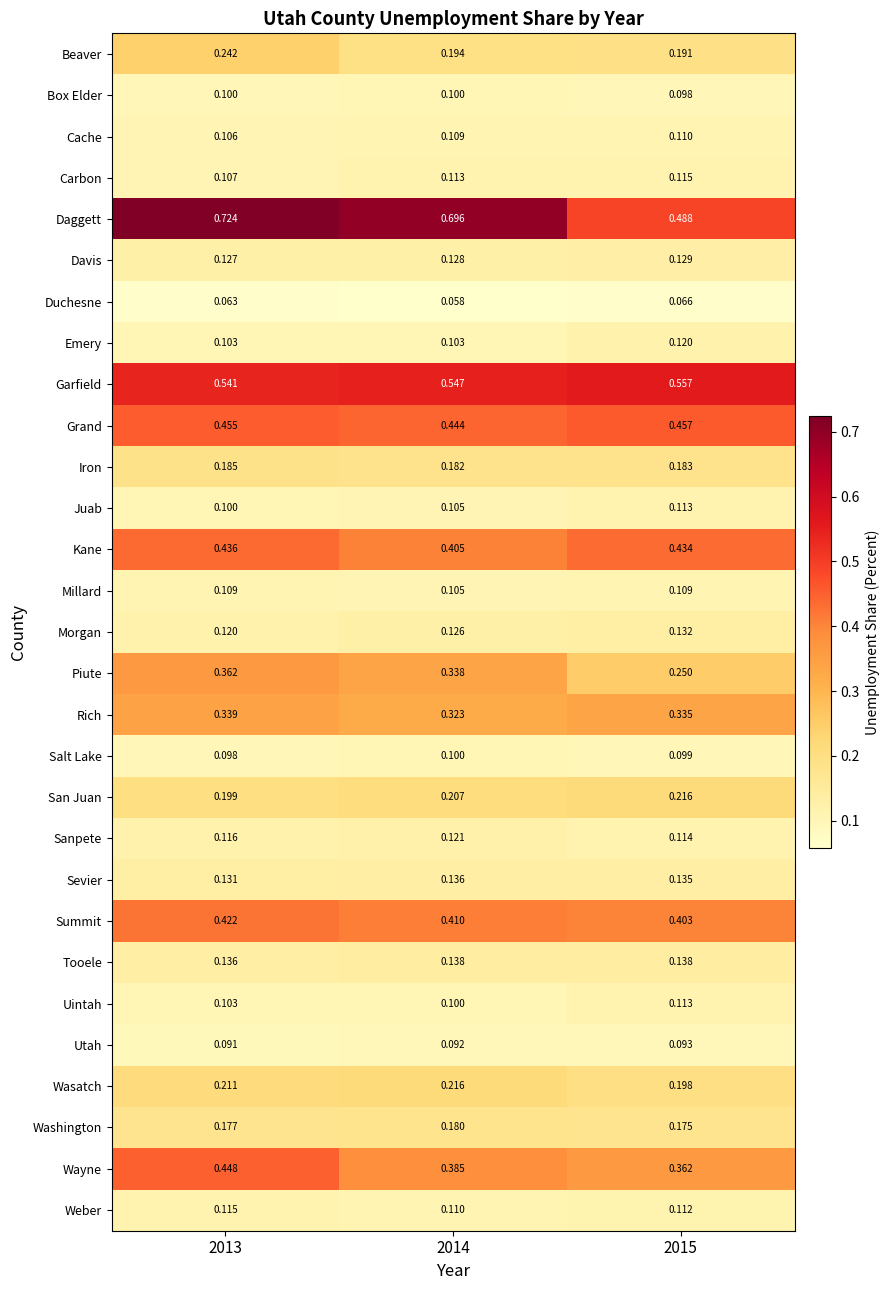

Which series has the largest total across all categories?

Daggett